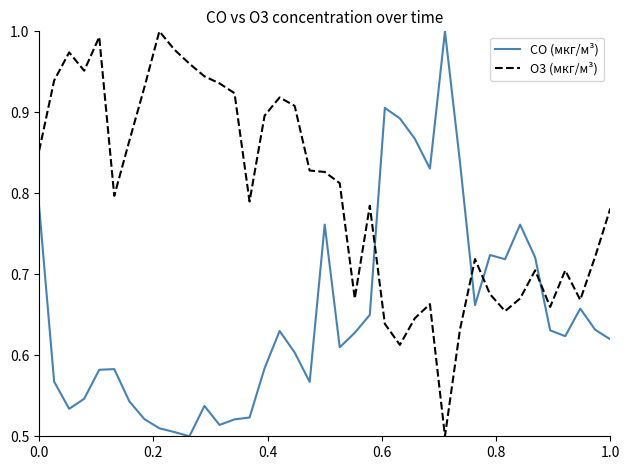

What are all the series names shown in the legend?

CO (мкг/м³), O3 (мкг/м³)